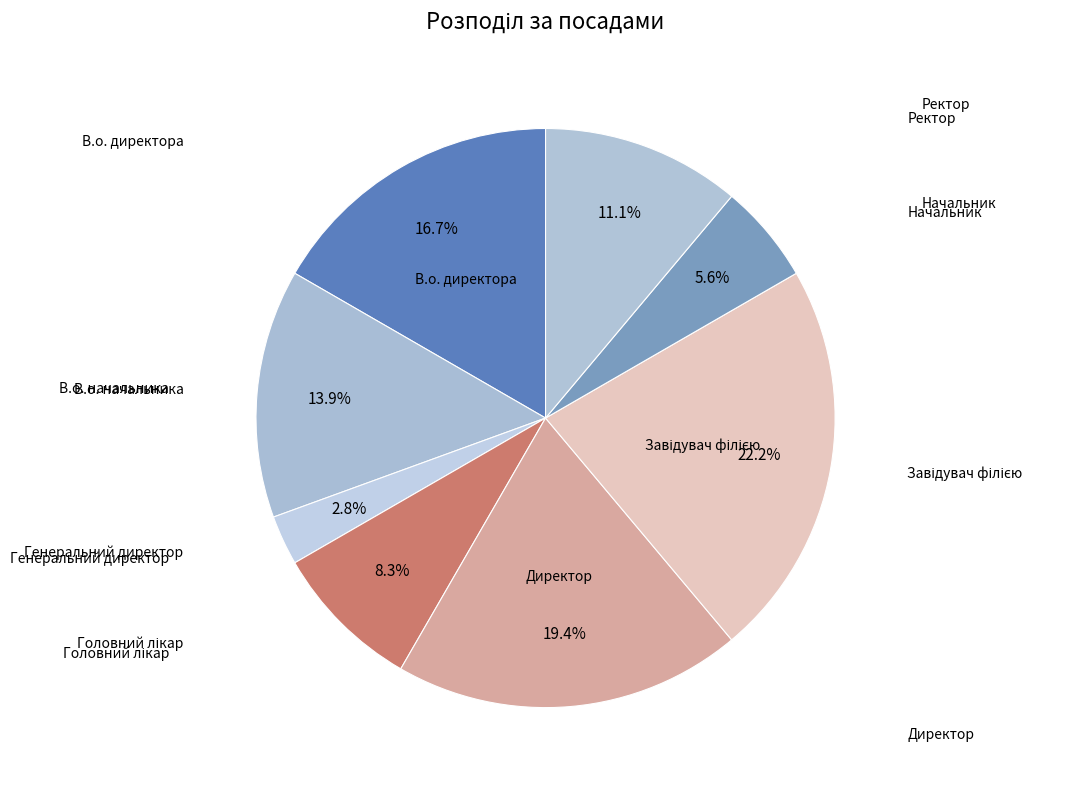

How many slices are in this pie chart?

8